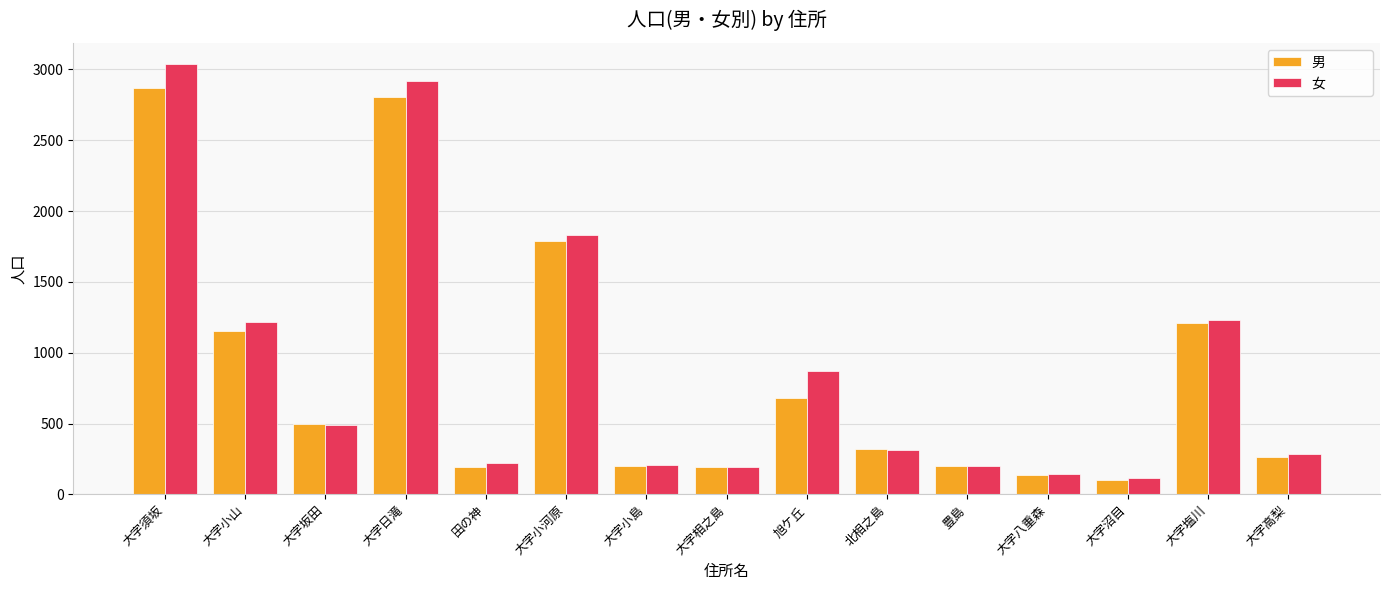

At which category is the sum across all series the highest?

大字須坂